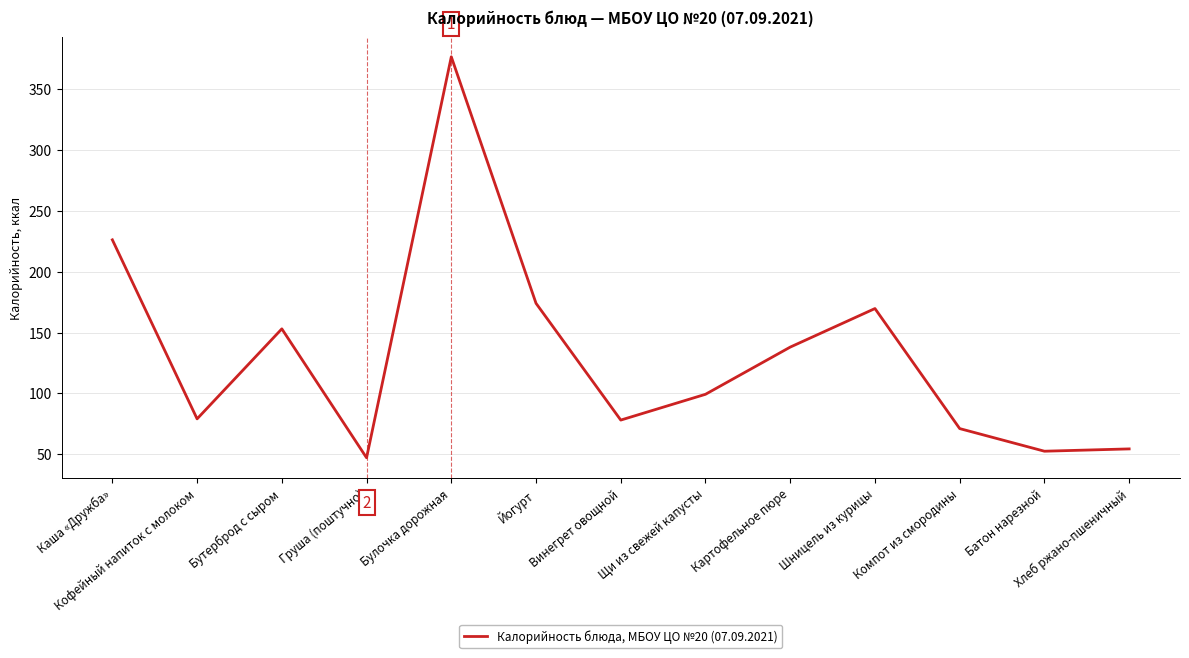

What is the ratio of the value at Булочка дорожная to the value at Винегрет овощной?

4.8